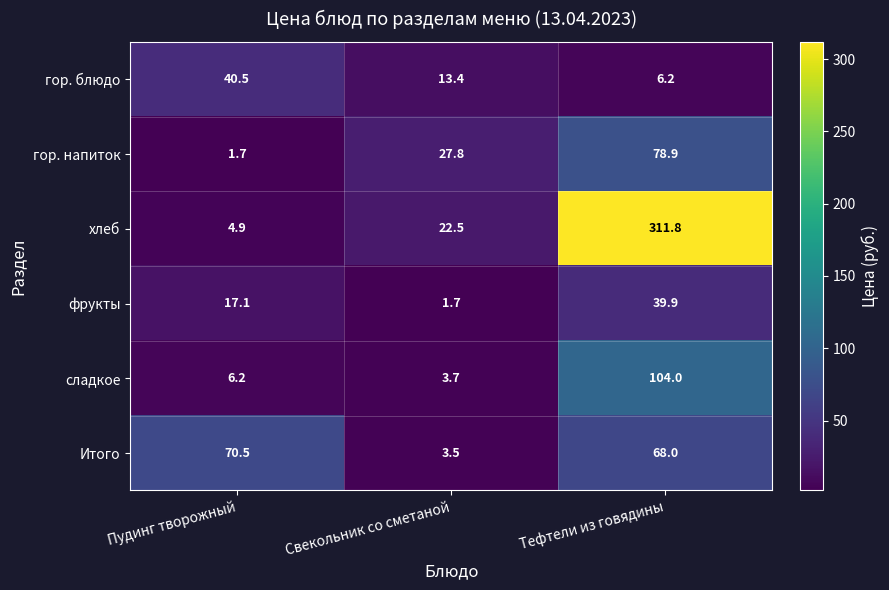

Which series has the largest range (max minus min)?

хлеб